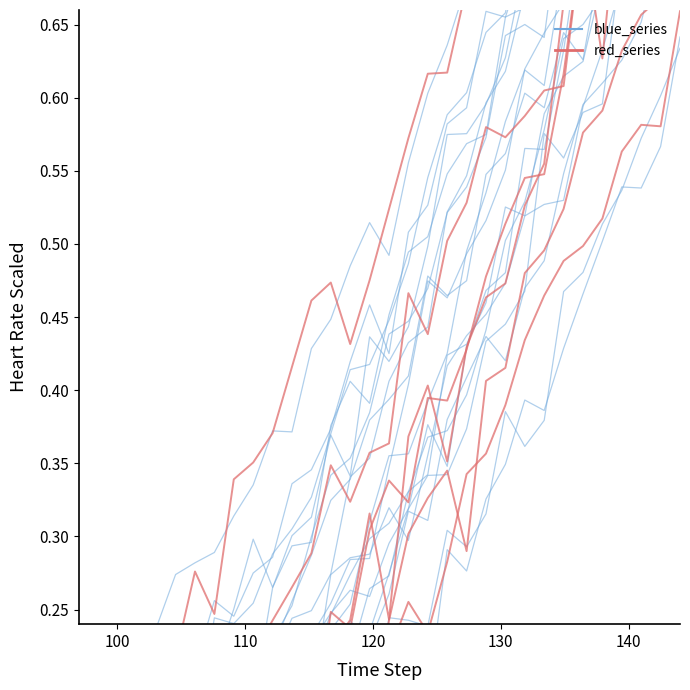

True or false: blue_series has a value of 0.1 at 120.

False